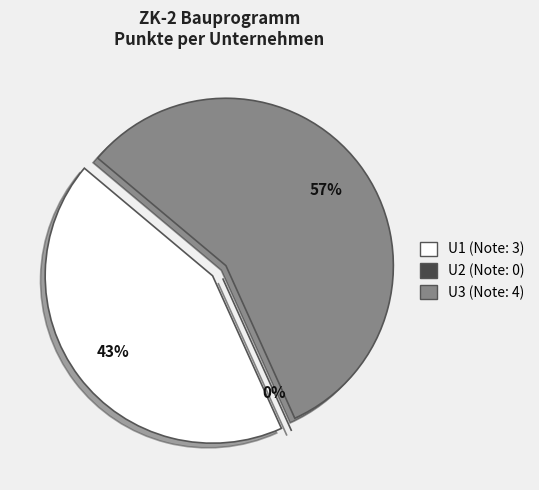

The U1 slice represents 43% of the pie. True or false?

True